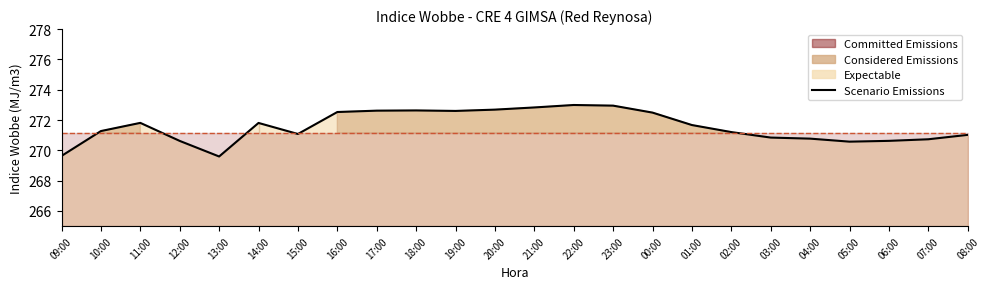

Count the number of values greater than 271.

16